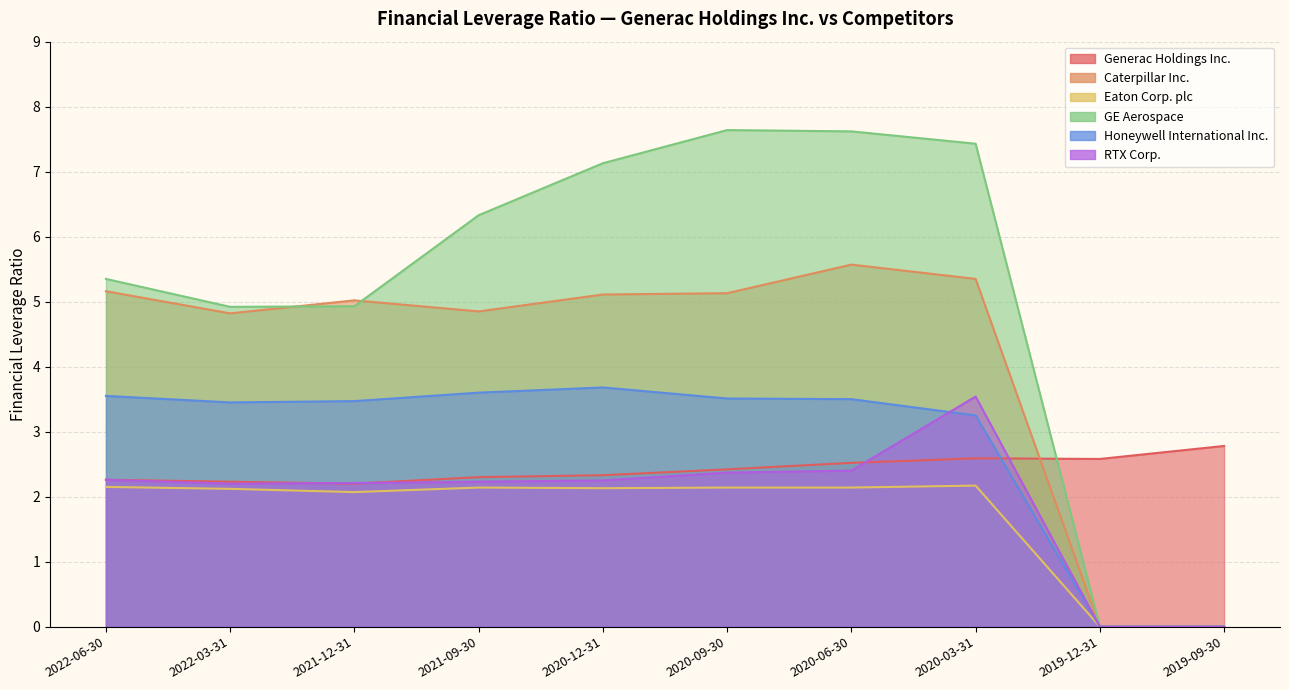

What is the difference between the second highest and second lowest values in the RTX Corp. series?

2.4